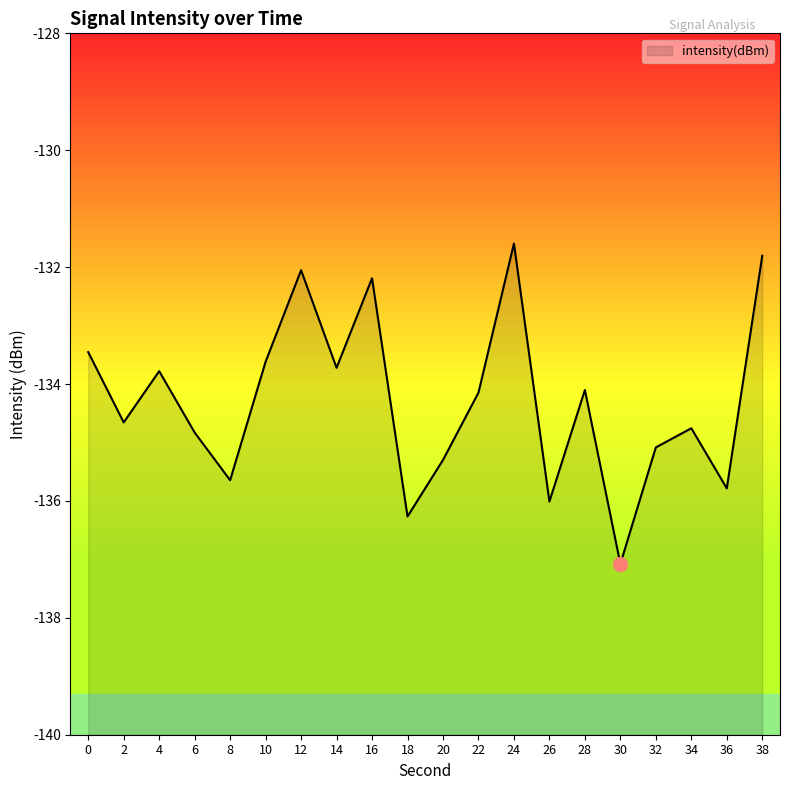

Where is the first local maximum?

4